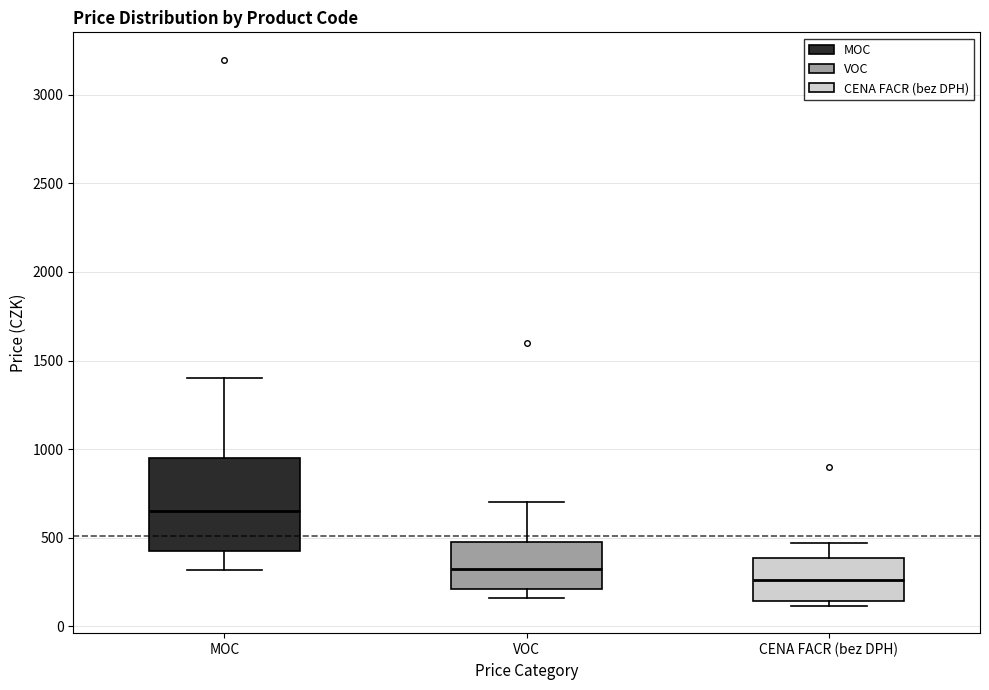

Reading left to right, transcribe this box plot: for each box, give where its median line is, the range the box spans, and where its two whiskers end, as read against the y-axis. The values are not printed on the chart, so give them approximately, as read against the axis.

MOC: median 650, box 400 to 950, whiskers 300 to 1400
VOC: median 350, box 200 to 500, whiskers 150 to 700
CENA FACR (bez DPH): median 250, box 150 to 400, whiskers 100 to 450